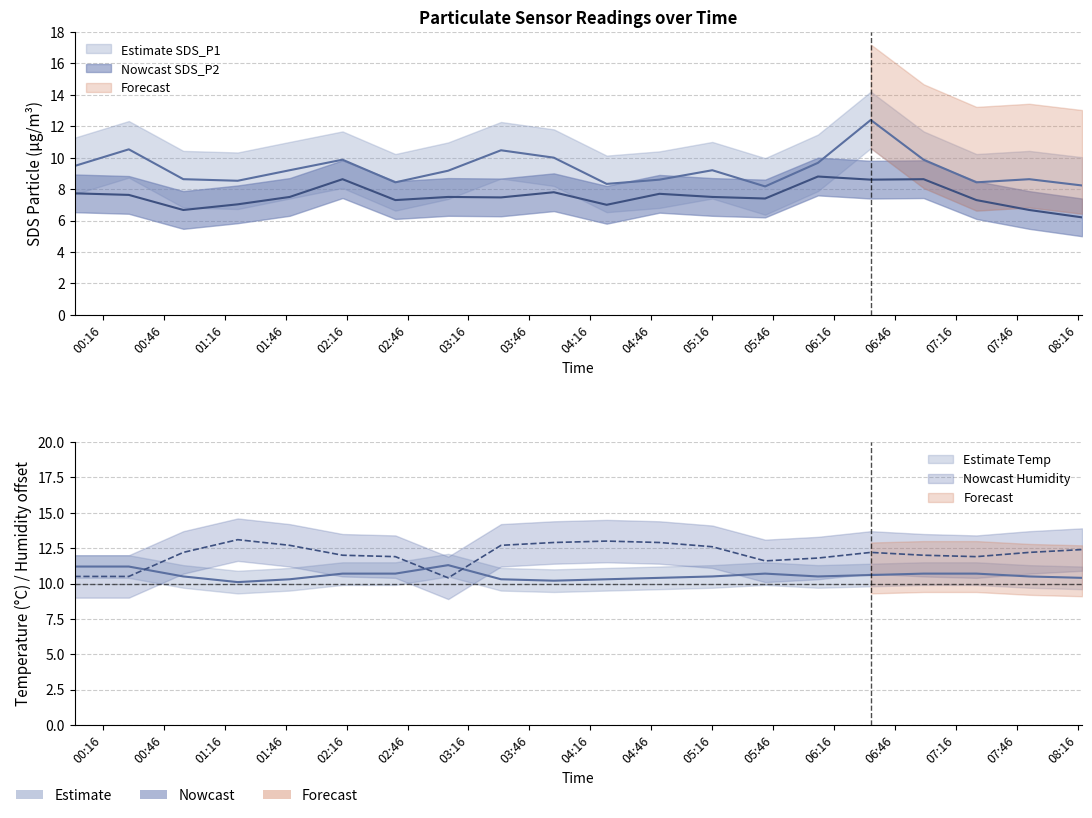

What is the total value across all series at 2023/01/08 02:40:00?

38.3